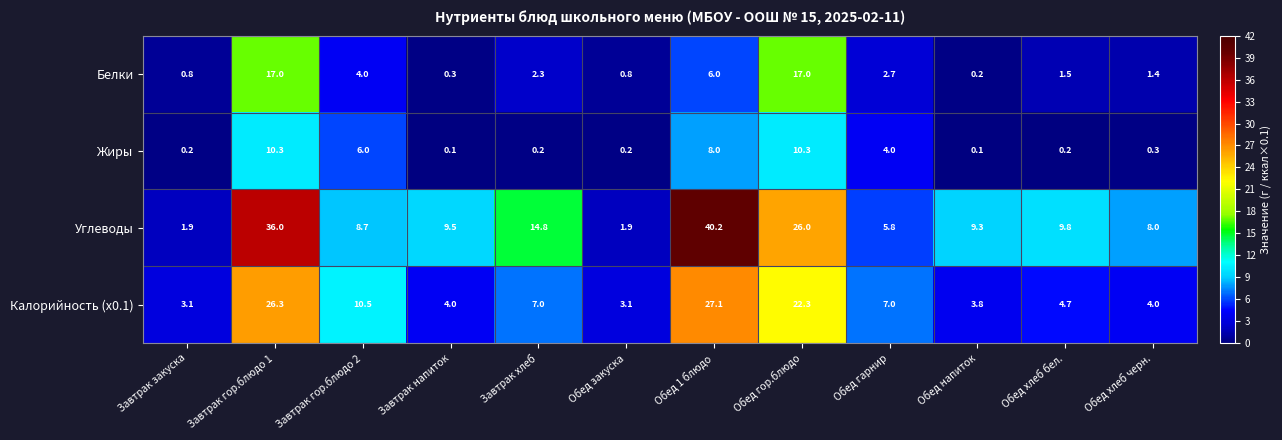

Where does the Калорийность (x0.1) series first go above 7?

Завтрак гор.блюдо 1